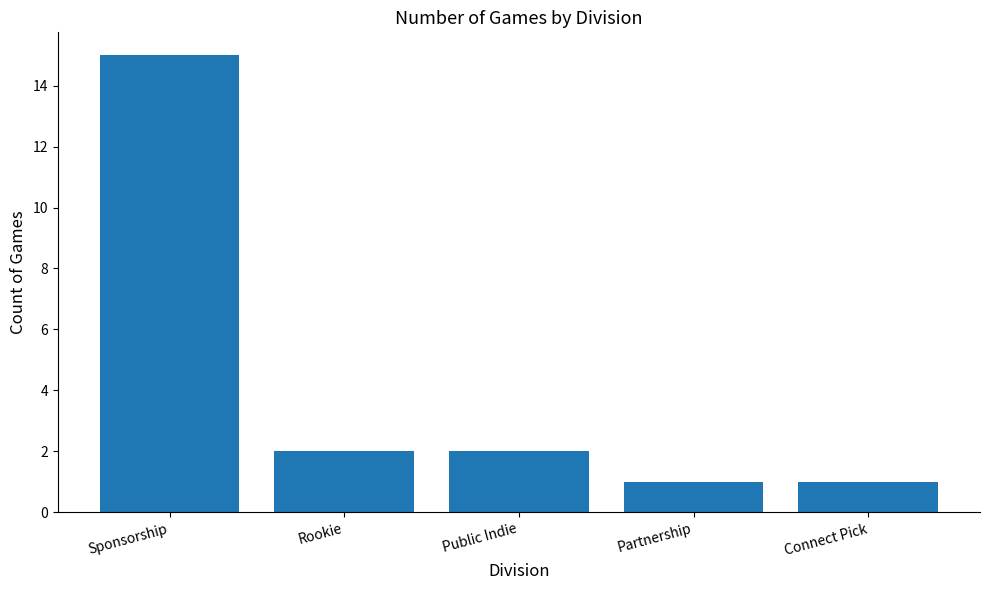

Which label corresponds to the largest value in the chart?

Sponsorship